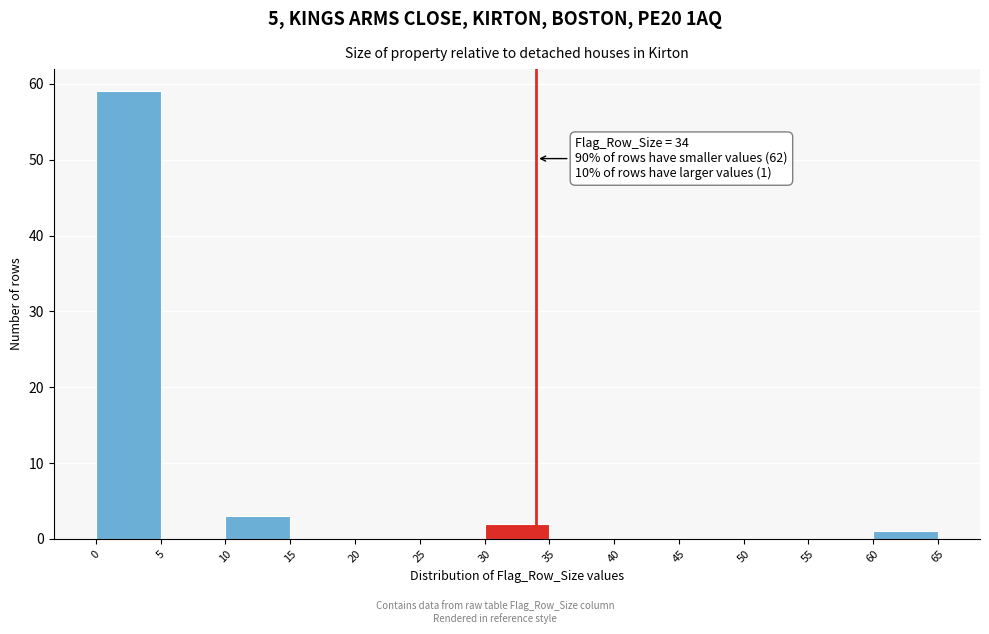

Which range on the x-axis has the tallest bar?

0 to 5